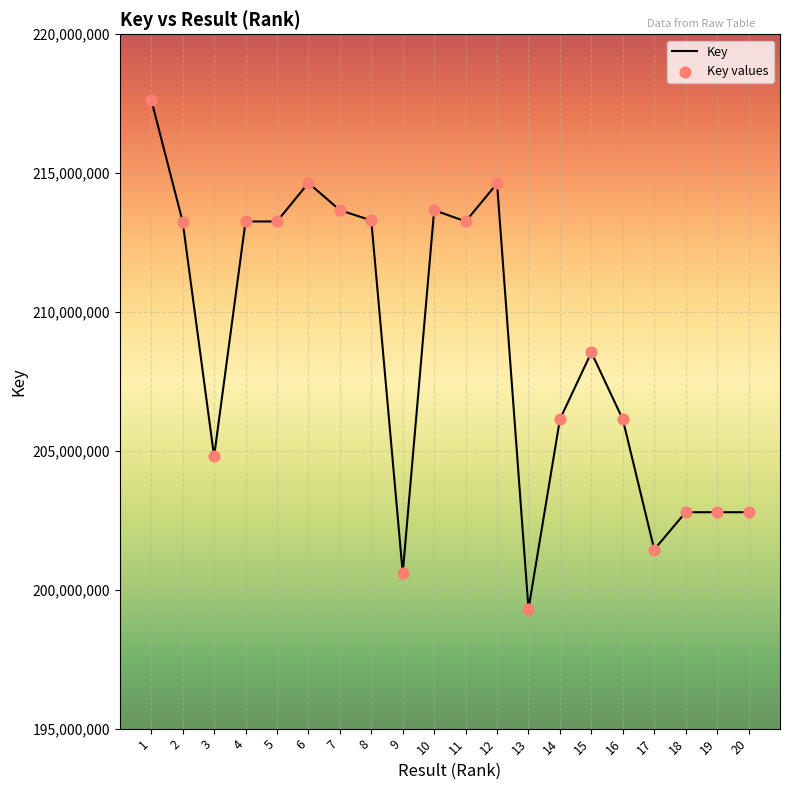

What value does the data have at 14?

206136191